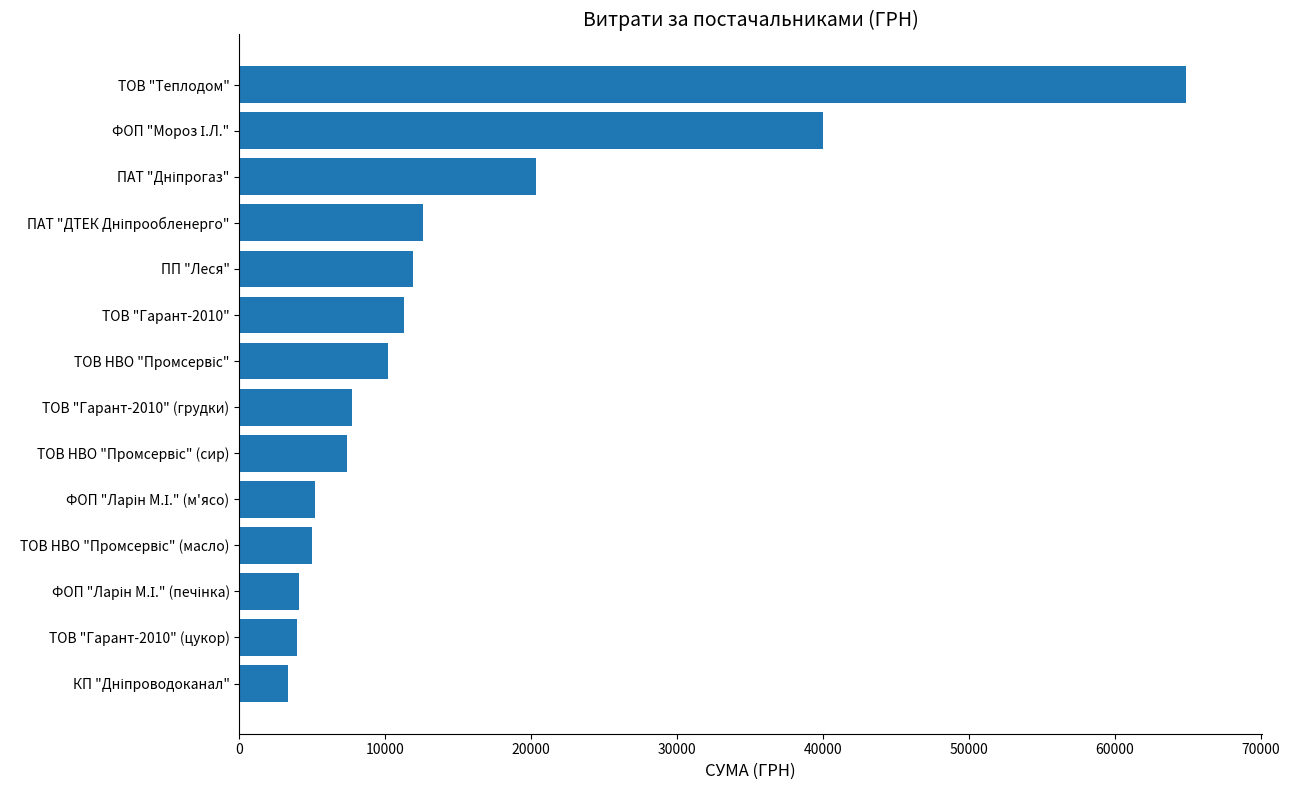

What is the greatest value displayed?

64910.4